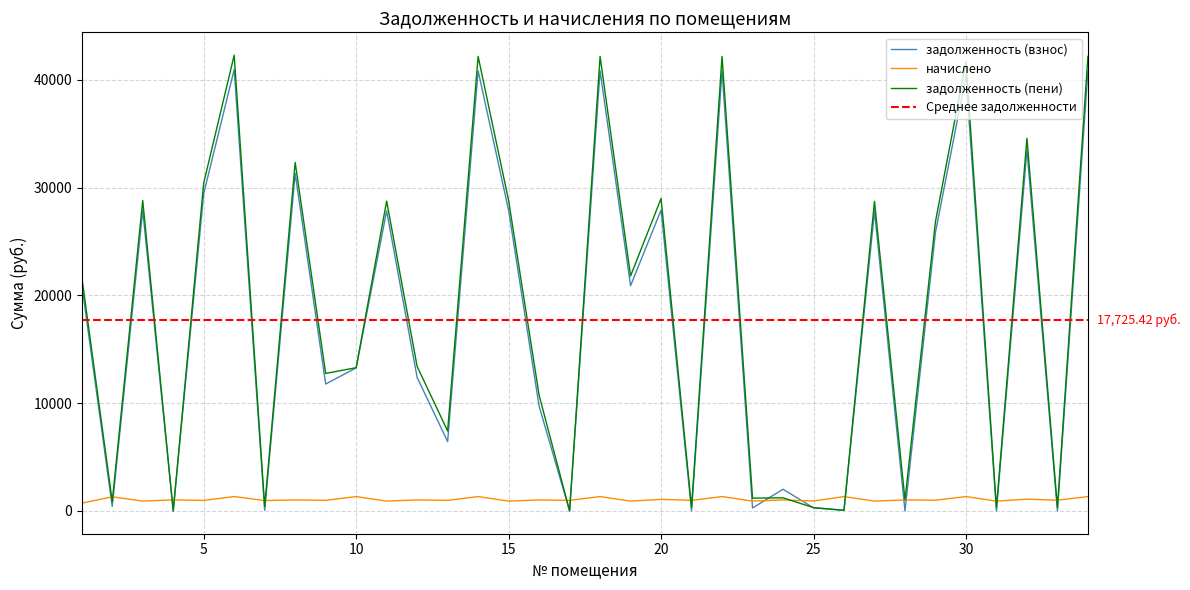

Is it true that начислено equals 980.2 at 13?

True